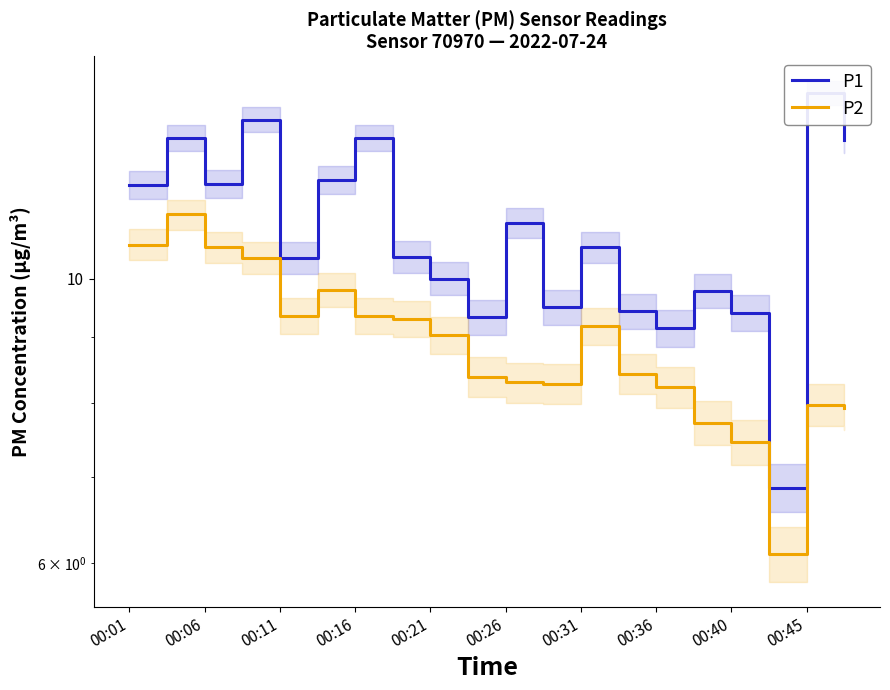

What is the difference between the second highest and second lowest values in the P2 series?

3.2